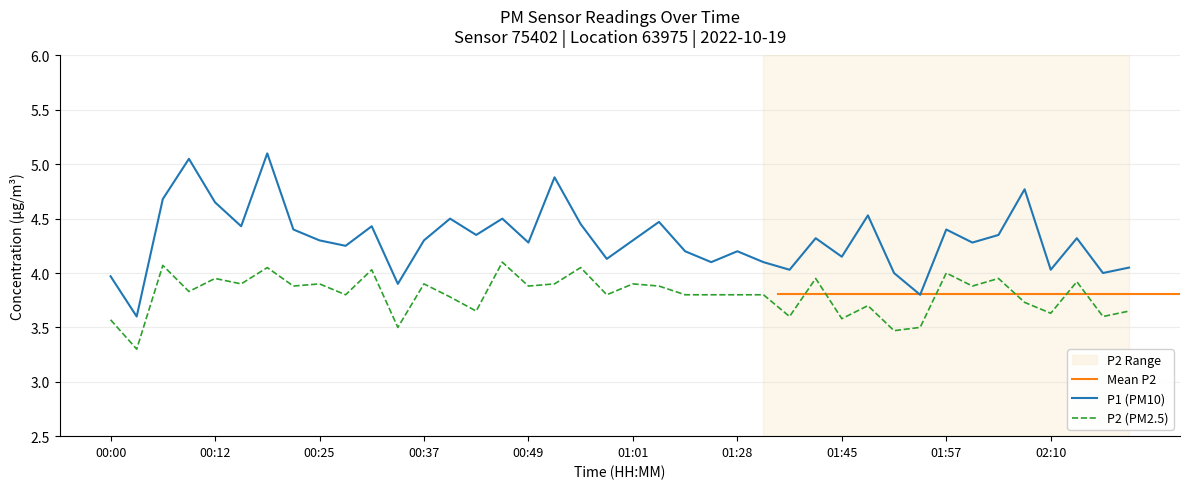

What is the sum of all P2 values?

152.0